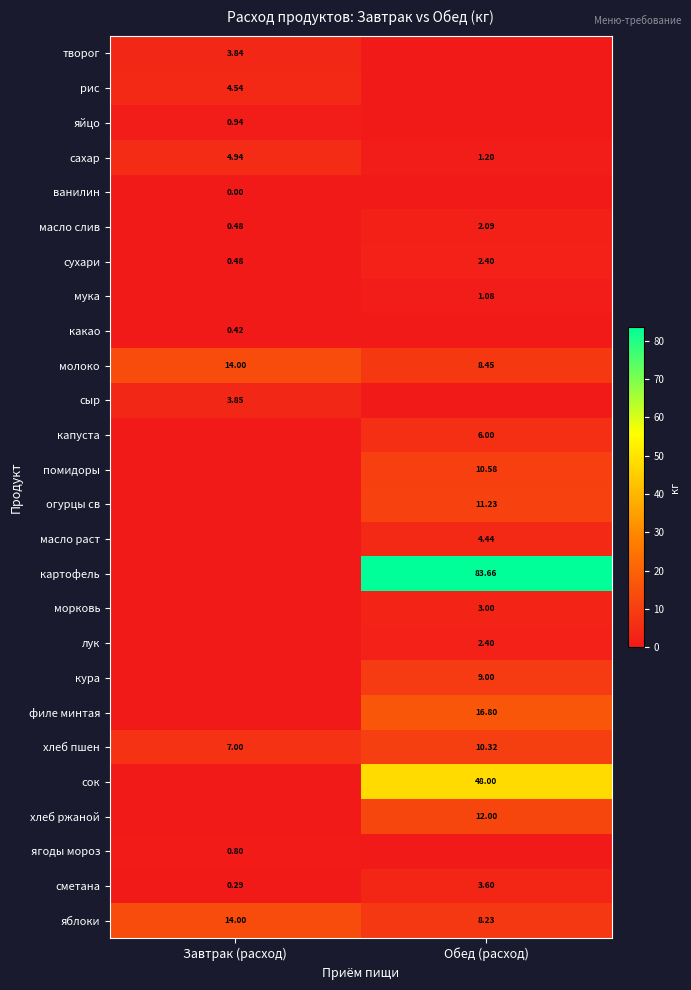

List the labels in order of сметана value, largest first.

Обед (расход), Завтрак (расход)